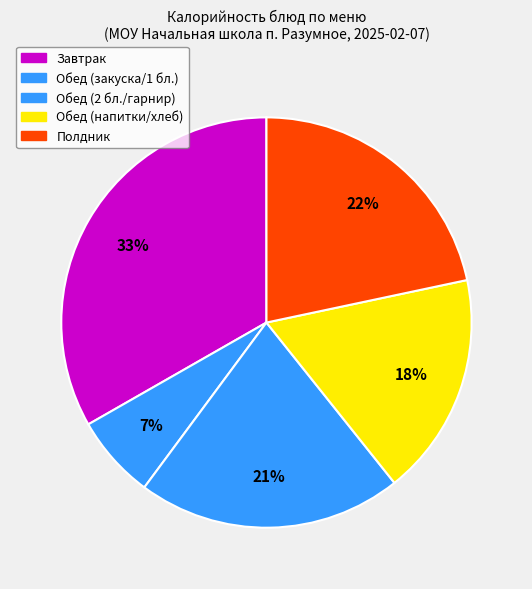

Count the number of slices in the pie.

5